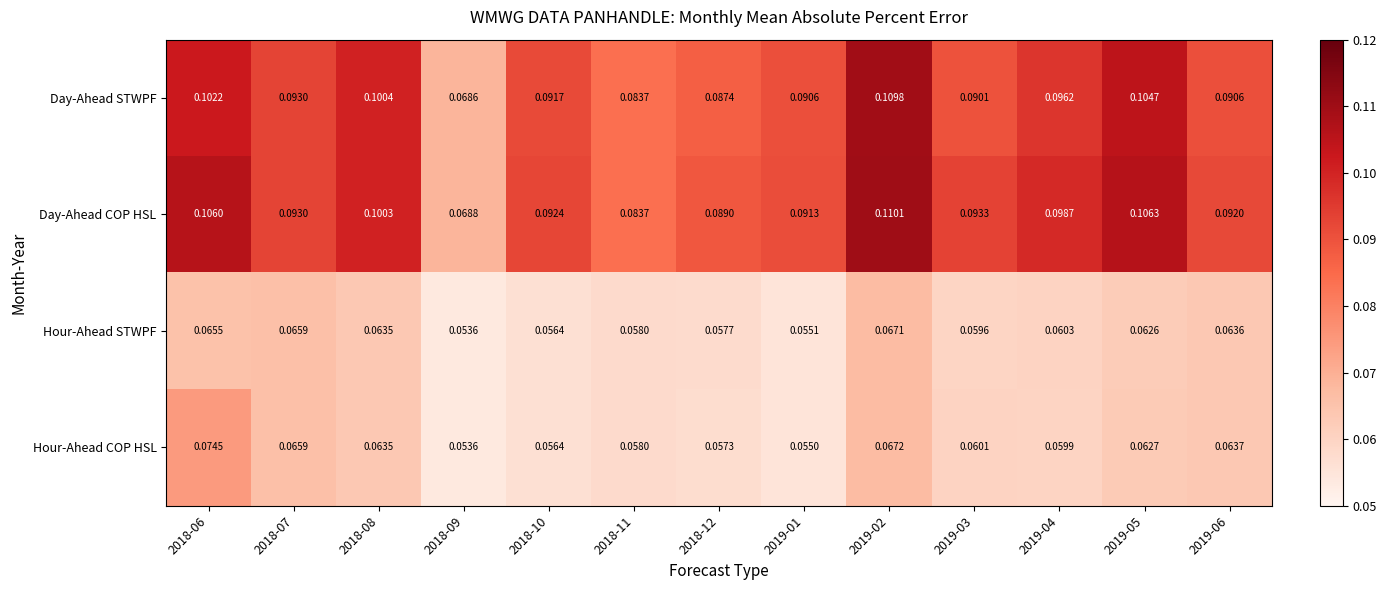

Which category has the lowest value across all series?

2018-09